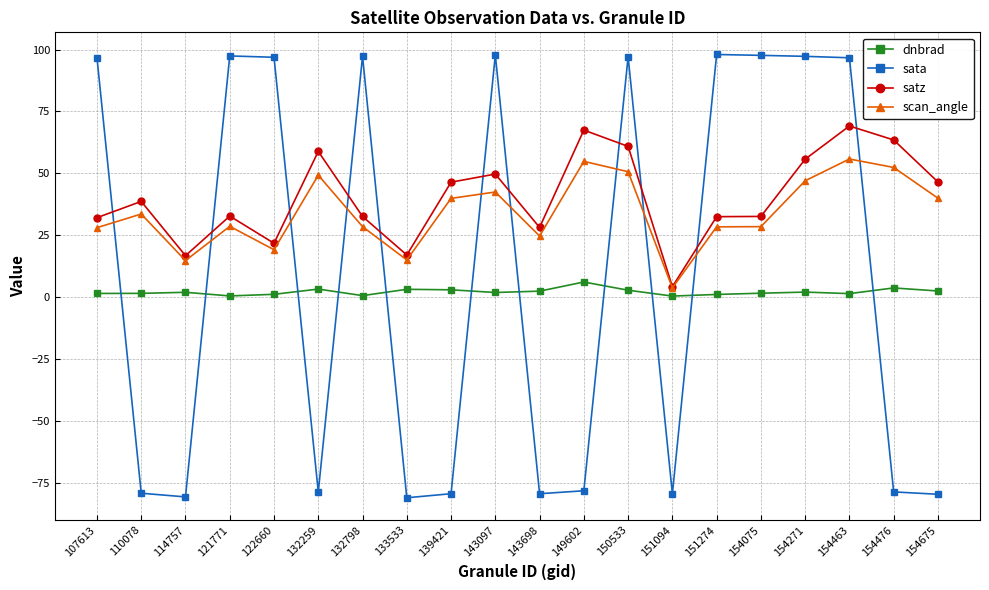

How many lines are shown in the chart?

4